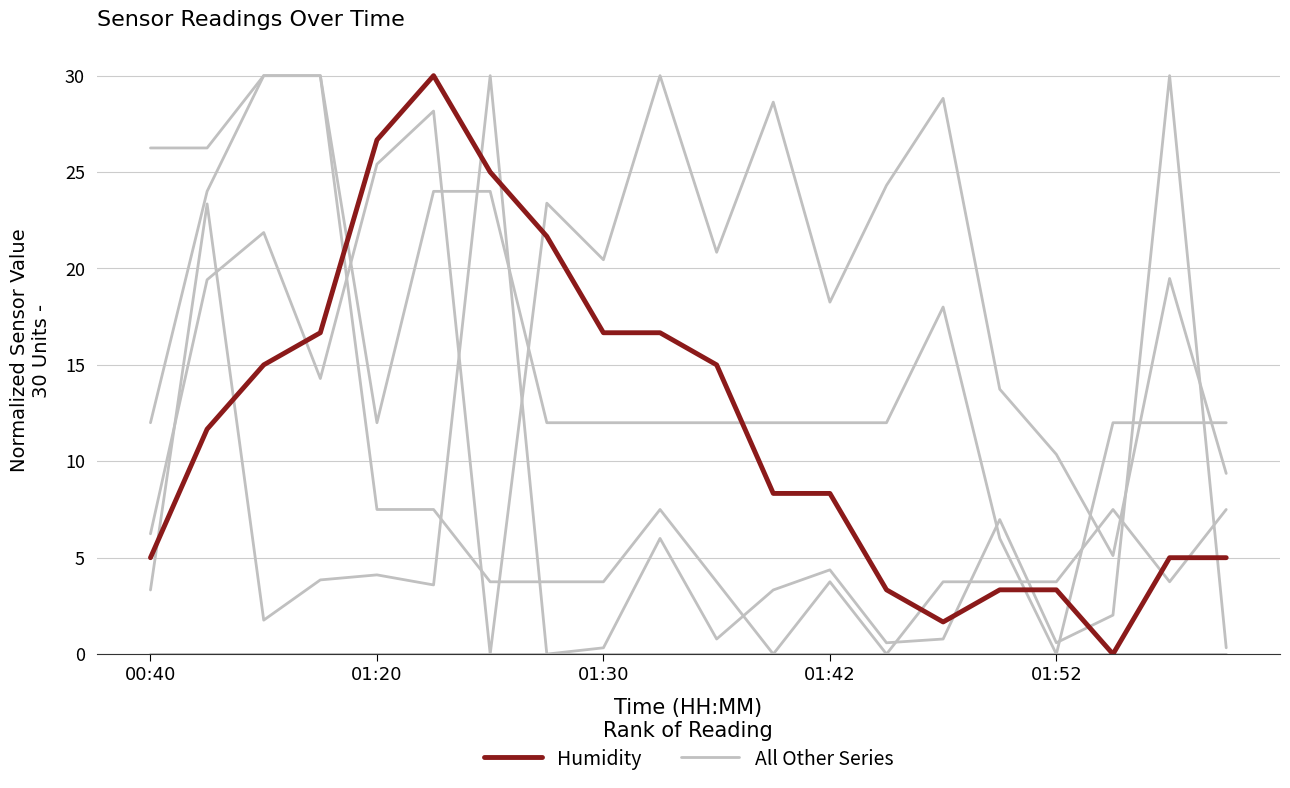

At which category does the chart reach its minimum across all series?

01:52